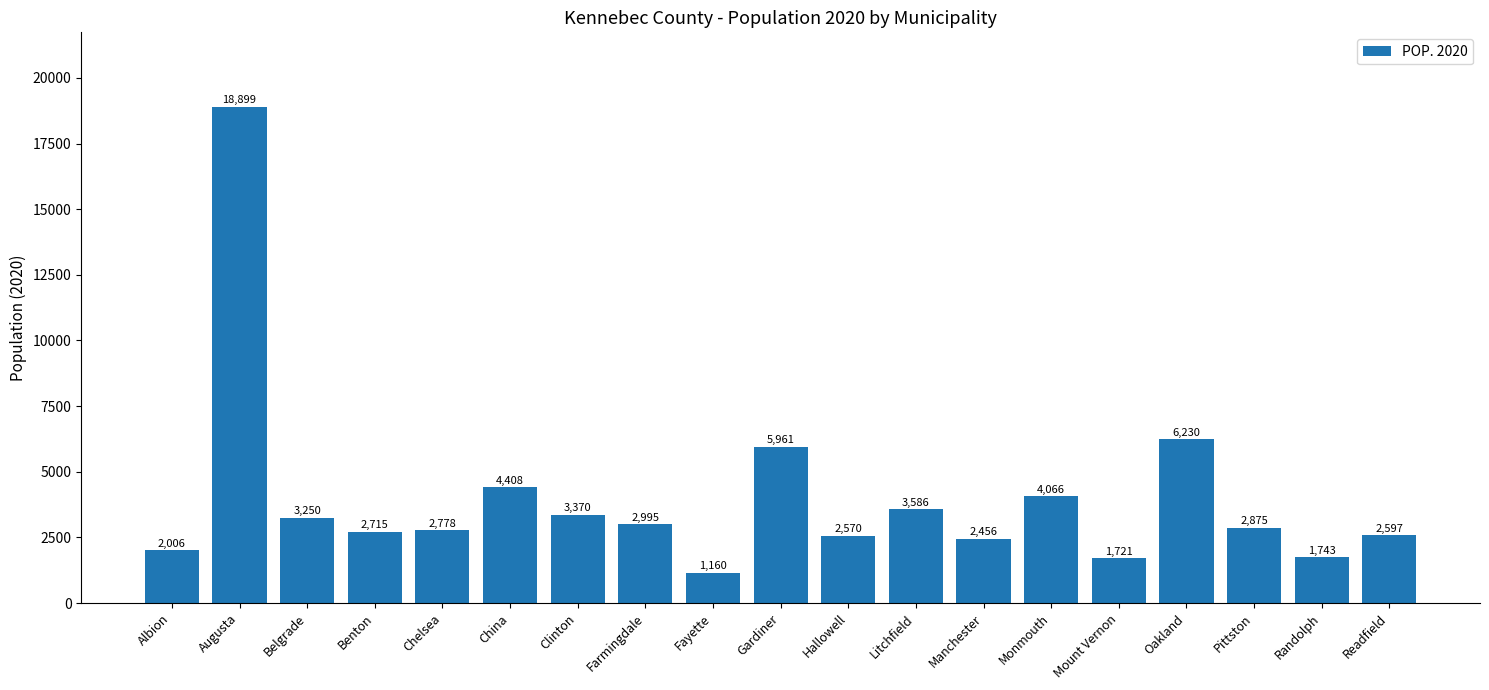

What is the label of the 16th bar from the left?

Oakland